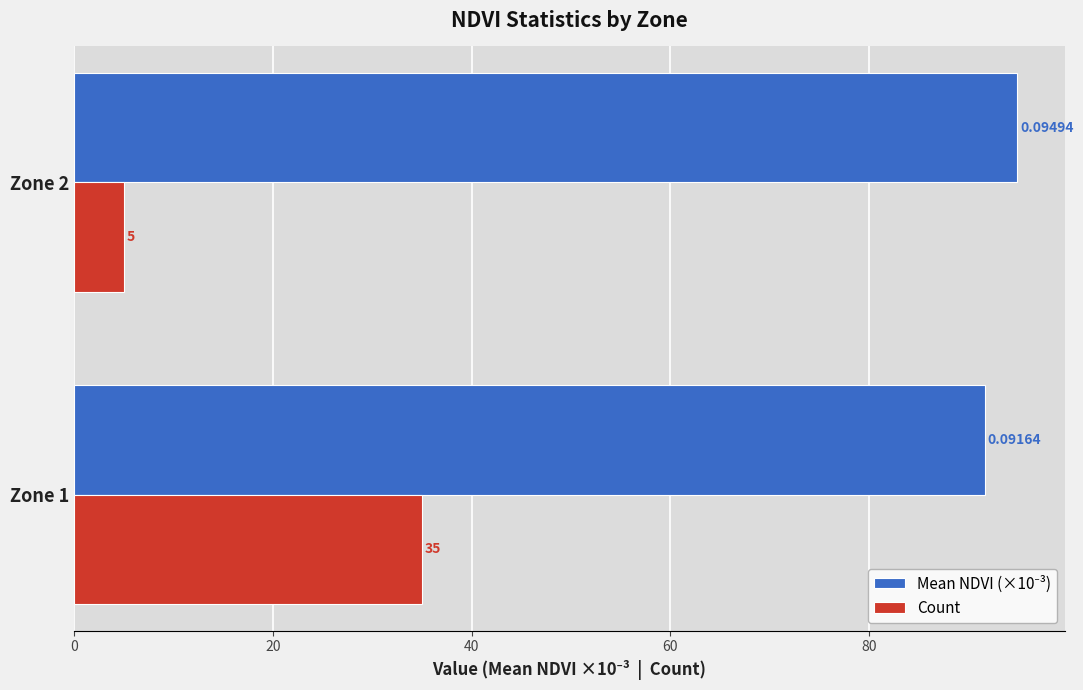

Rank the categories by Count value from highest to lowest.

Zone 1, Zone 2